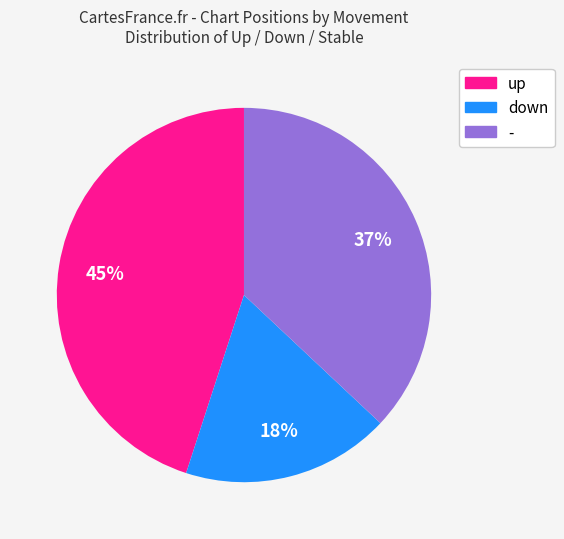

Approximately how many times larger is the value at down compared to -?

0.5